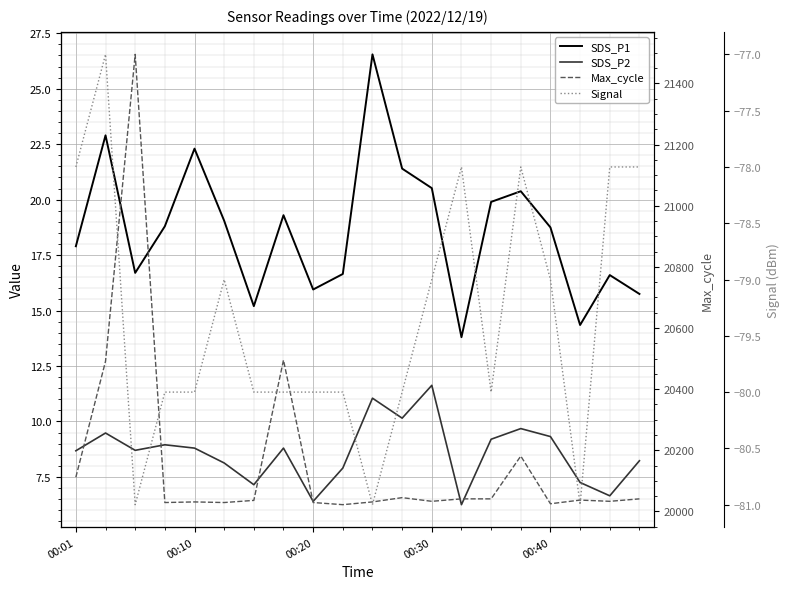

List the labels in order of SDS_P2 value, largest first.

12, 10, 11, 15, 00:10, 16, 14, 00:30, 00:40, 7, 00:20, 00:01, 19, 5, 9, 17, 6, 18, 8, 13